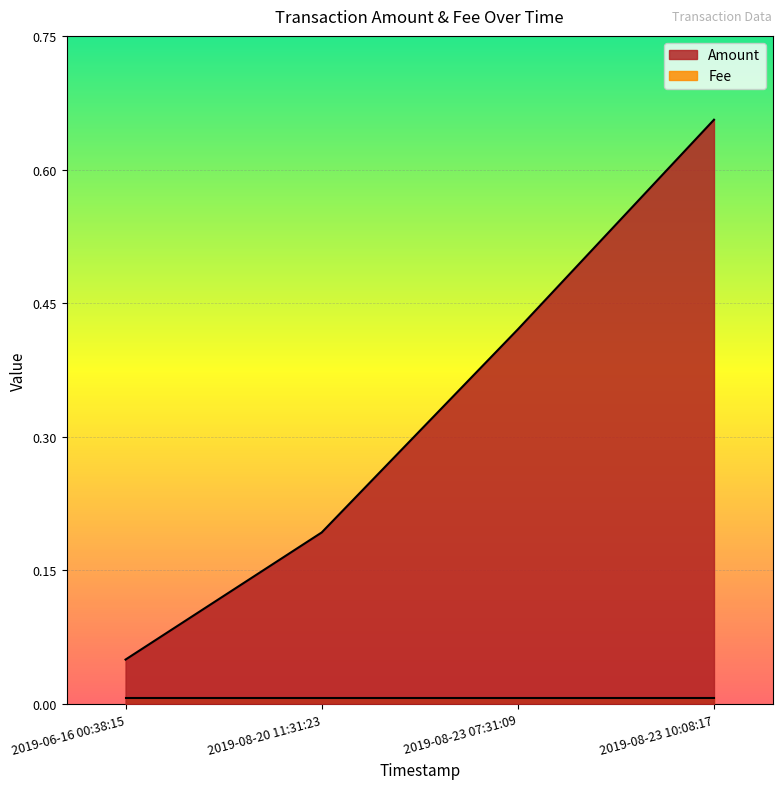

Rank the categories by Fee value from highest to lowest.

2019-08-23 10:08:17, 2019-08-23 07:31:09, 2019-08-20 11:31:23, 2019-06-16 00:38:15